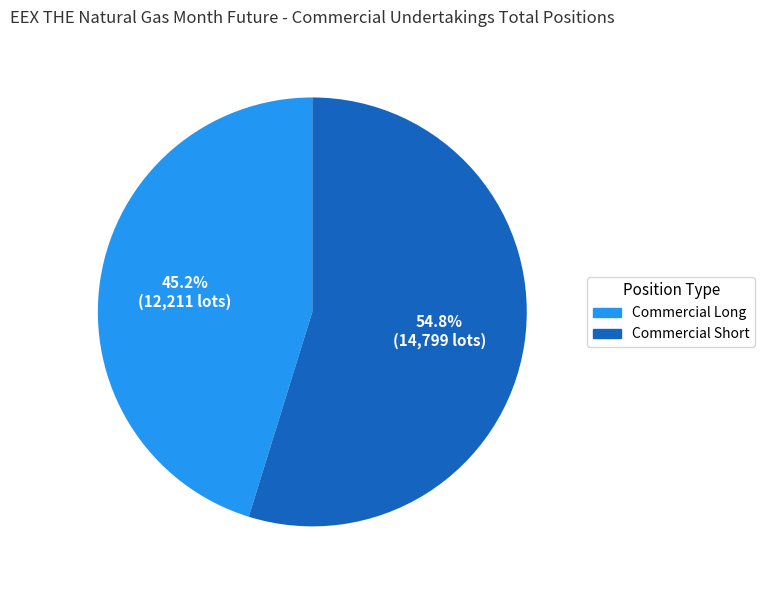

Which slice represents more than half of the pie?

Commercial Short